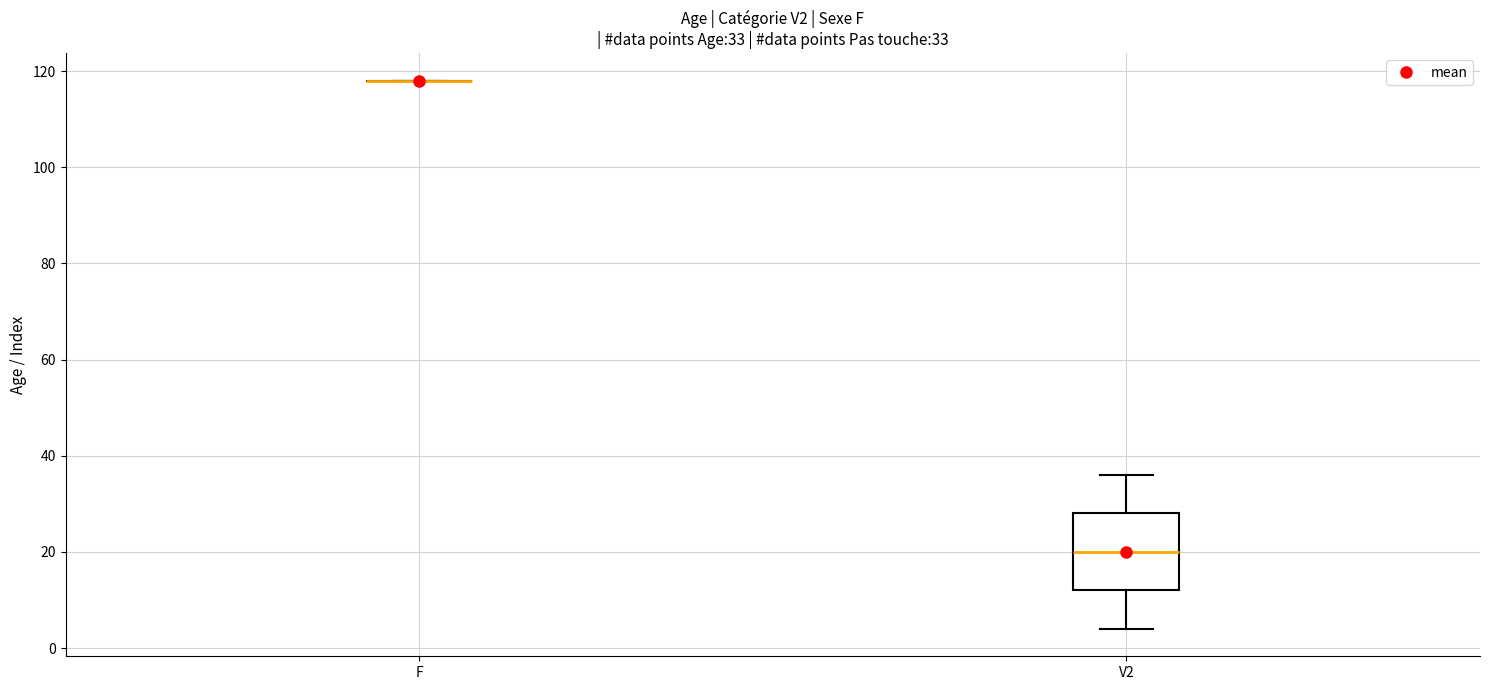

Which box is the tallest, from its lower edge to its upper edge?

V2